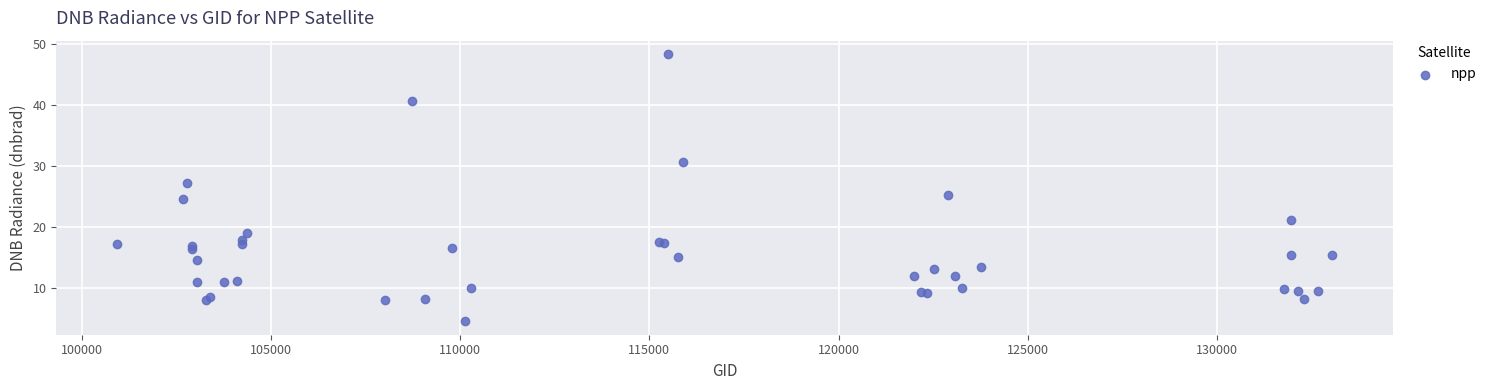

What Y value in the scatter plot is closest to 26?

25.2